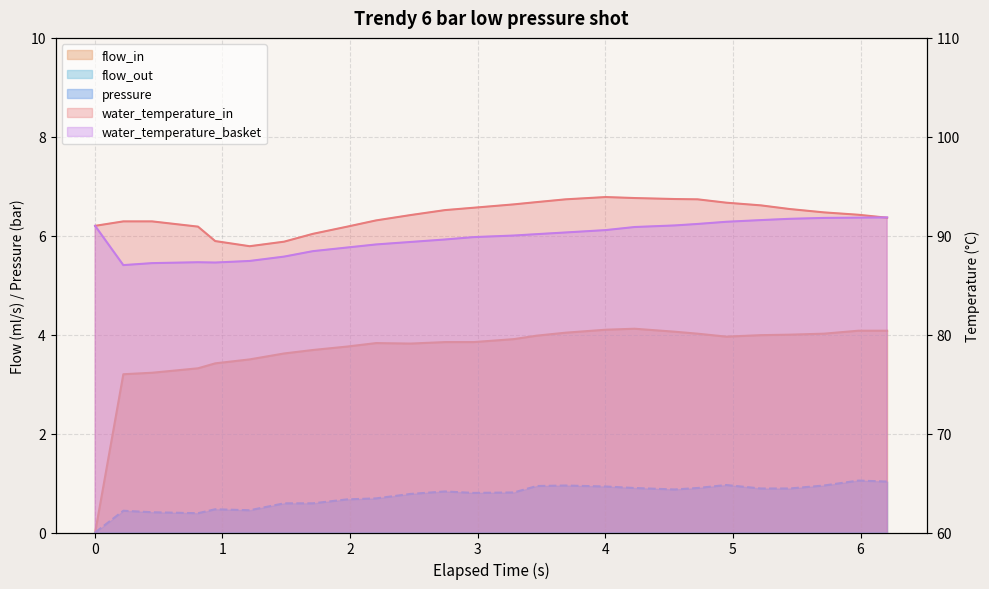

What is the minimum value for water_temperature_in?

88.9